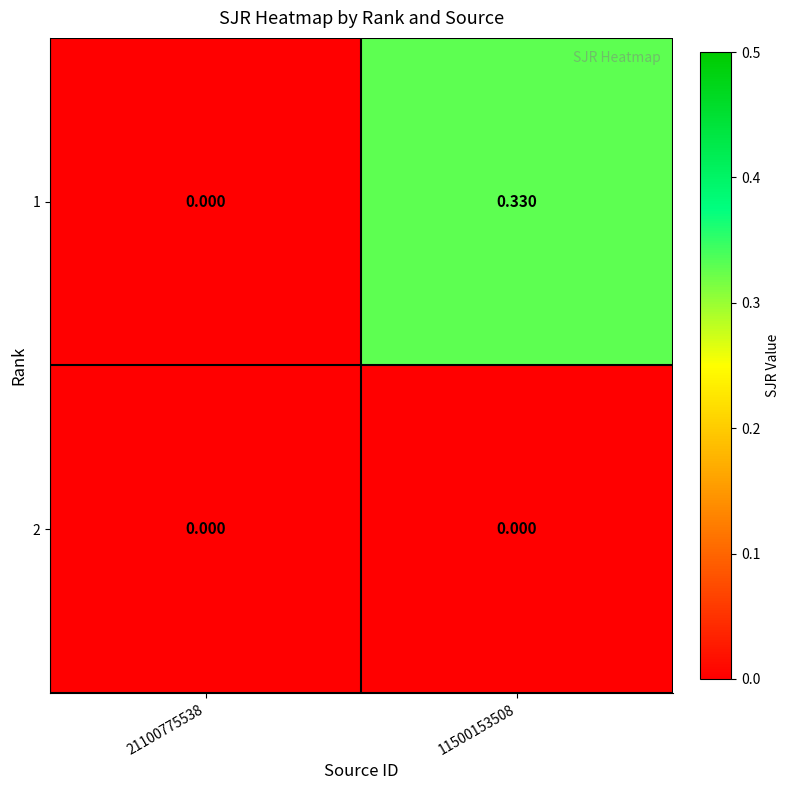

How many series are shown in this chart?

2